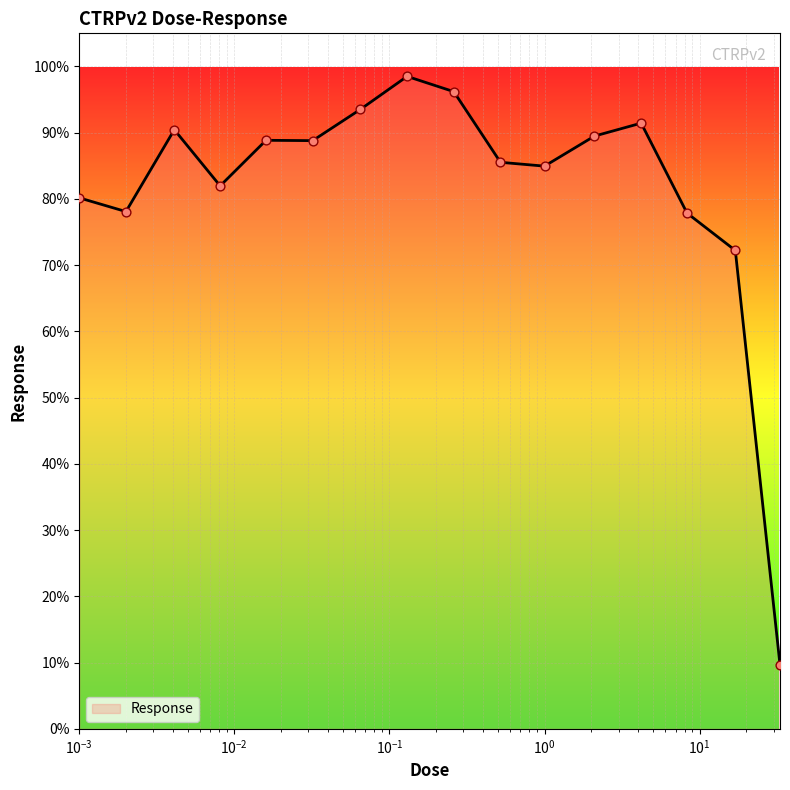

What is the maximum value shown in the chart?

98.5